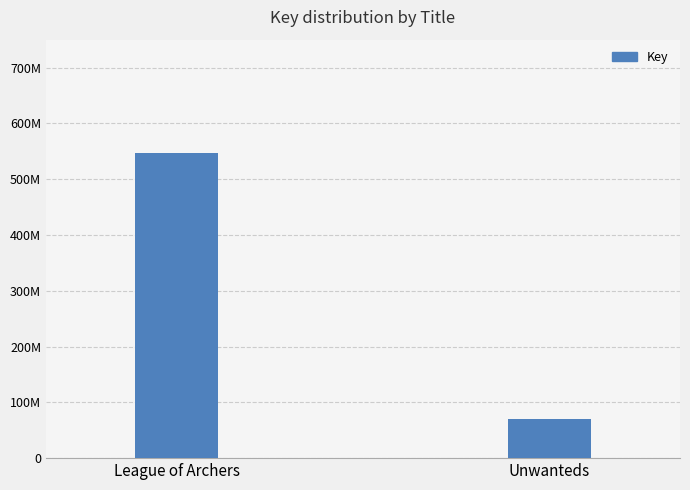

What is the difference between the values at Unwanteds and League of Archers?

475263577